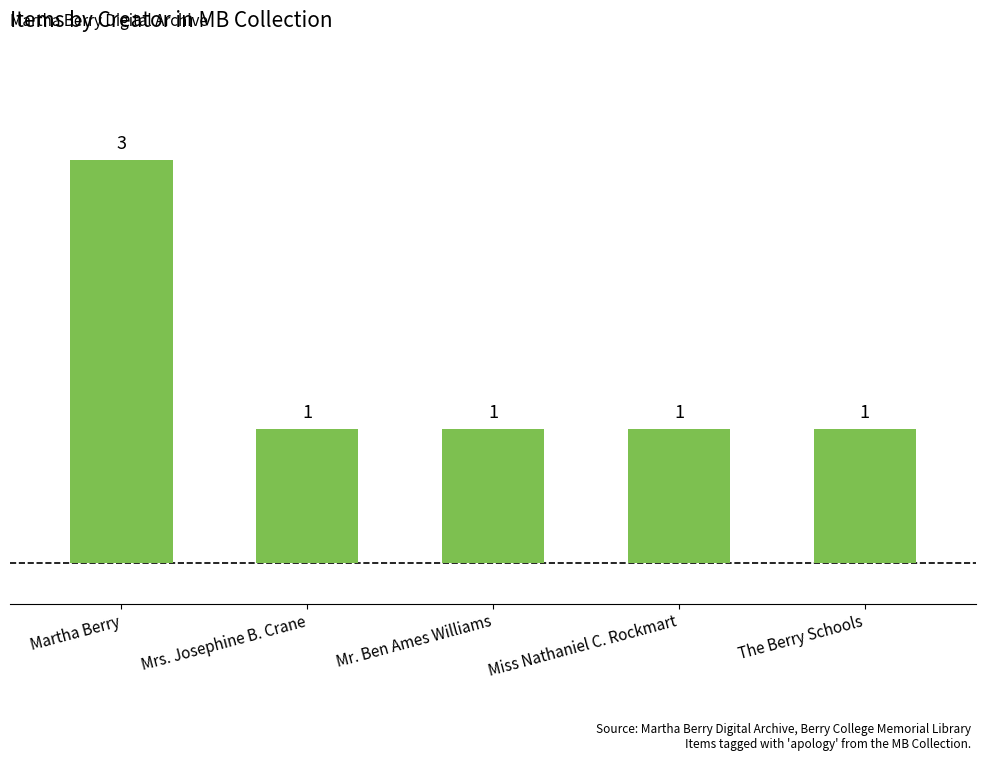

What is the ratio of the value at Mrs. Josephine B. Crane to the value at Mr. Ben Ames Williams?

1.0